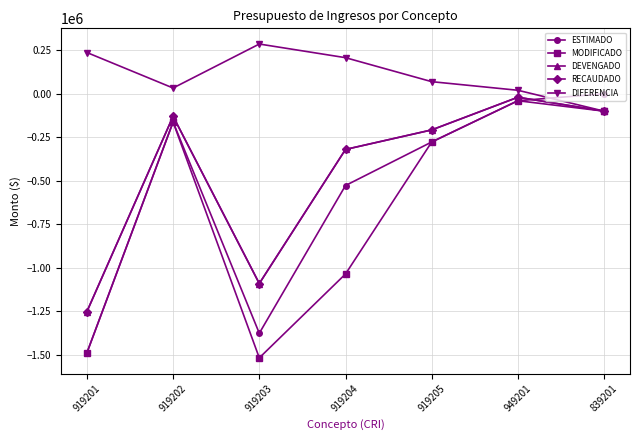

Count the number of categories in the chart.

7